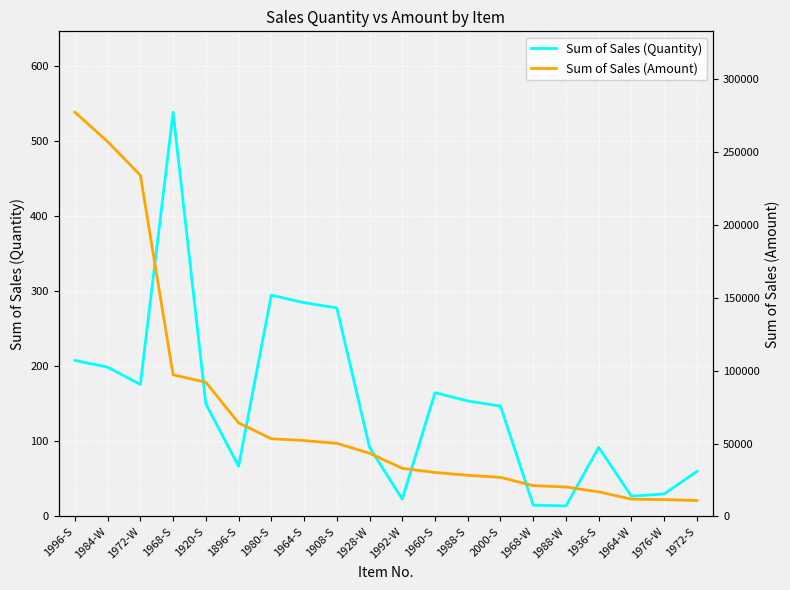

What is the label of the 17th point from the right?

1968-S